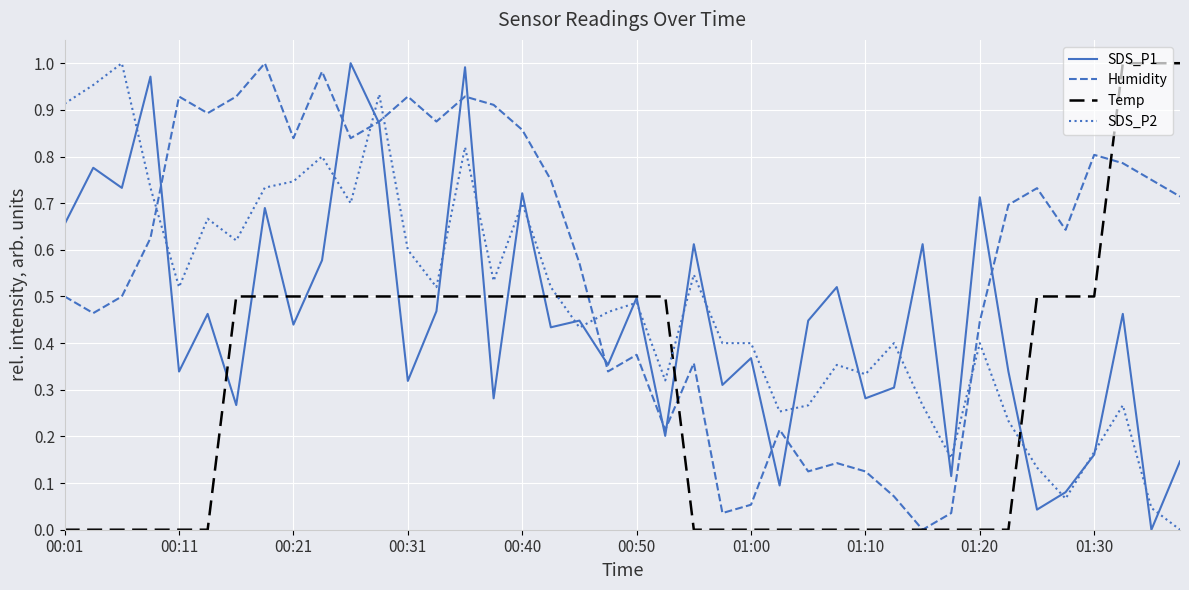

True or false: Humidity and SDS_P2 intersect in this chart.

True